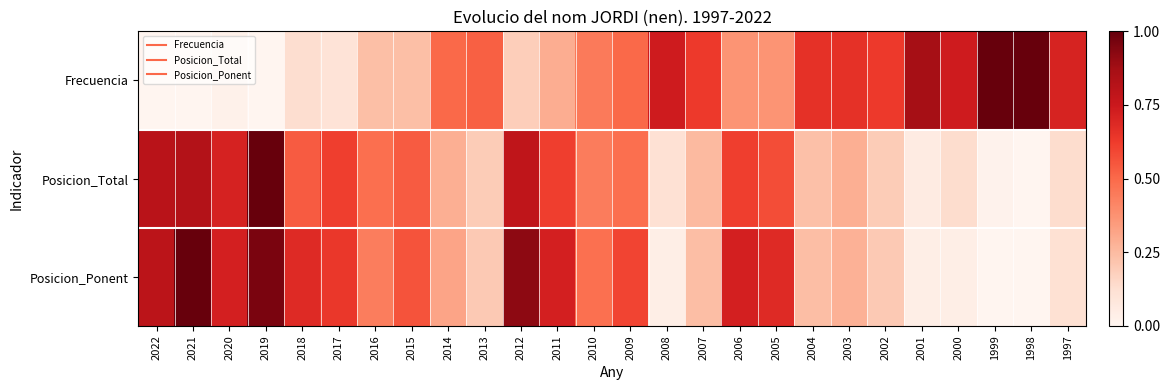

Reading right to left, extract all data points from this chart.

Frecuencia: 1997=0.7	1998=1.0	1999=1.0	2000=0.7	2001=0.9	2002=0.6	2003=0.7	2004=0.7	2005=0.4	2006=0.4	2007=0.6	2008=0.7	2009=0.5	2010=0.4	2011=0.3	2012=0.2	2013=0.5	2014=0.5	2015=0.2	2016=0.2	2017=0.1	2018=0.1	2019=0.0	2020=0.0	2021=0.0	2022=0.0
Posicion_Total: 1997=0.1	1998=0.0	1999=0.0	2000=0.1	2001=0.1	2002=0.2	2003=0.3	2004=0.2	2005=0.6	2006=0.6	2007=0.2	2008=0.1	2009=0.5	2010=0.4	2011=0.6	2012=0.8	2013=0.2	2014=0.3	2015=0.5	2016=0.5	2017=0.6	2018=0.5	2019=1.0	2020=0.7	2021=0.8	2022=0.8
Posicion_Ponent: 1997=0.1	1998=0.0	1999=0.0	2000=0.0	2001=0.0	2002=0.2	2003=0.3	2004=0.2	2005=0.7	2006=0.7	2007=0.2	2008=0.0	2009=0.6	2010=0.5	2011=0.7	2012=0.9	2013=0.2	2014=0.3	2015=0.6	2016=0.4	2017=0.6	2018=0.7	2019=1.0	2020=0.7	2021=1.0	2022=0.8